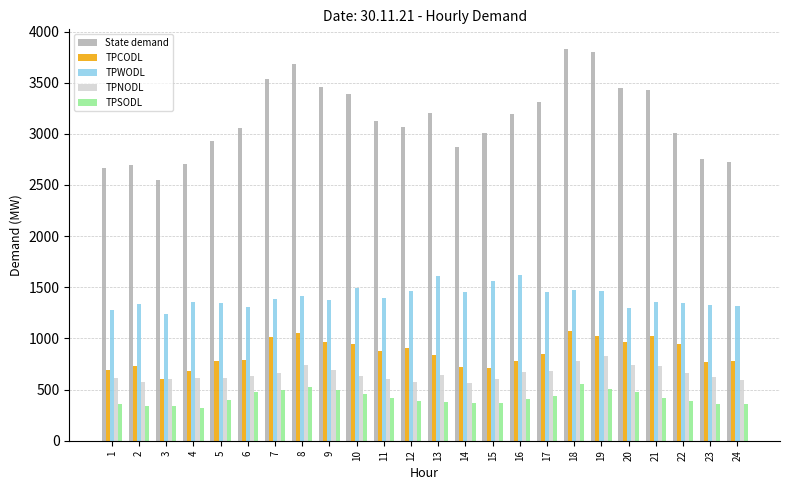

What is the value of the TPSODL bar at the 23rd from the left?

359.1